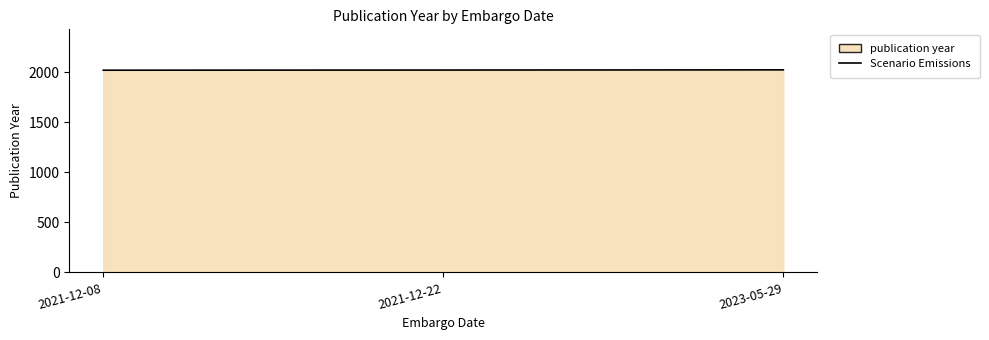

At which label is the value closest to 2020?

2021-12-22